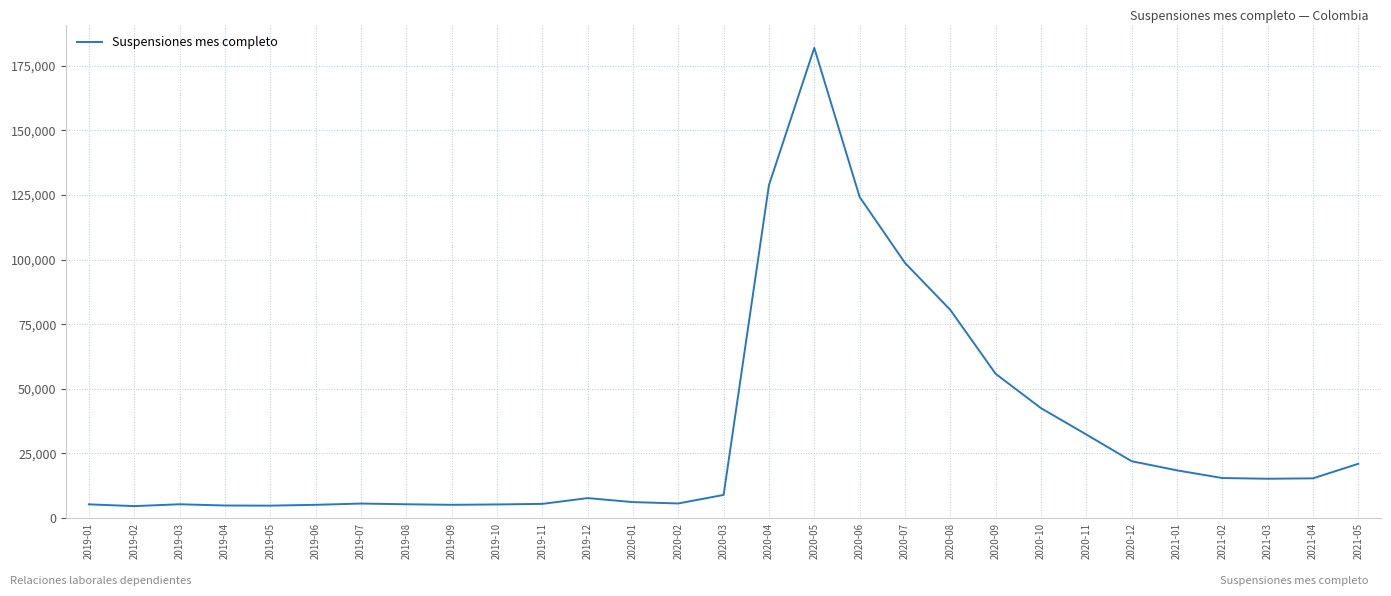

Between 2019-04 and 2020-10, which is larger?

2020-10